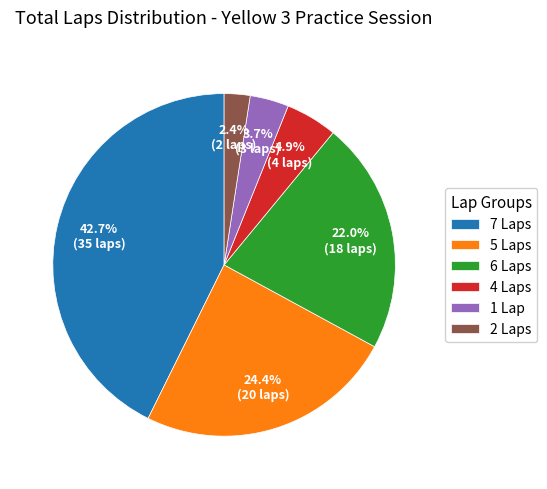

Which category has the smallest portion of the pie?

2 Laps